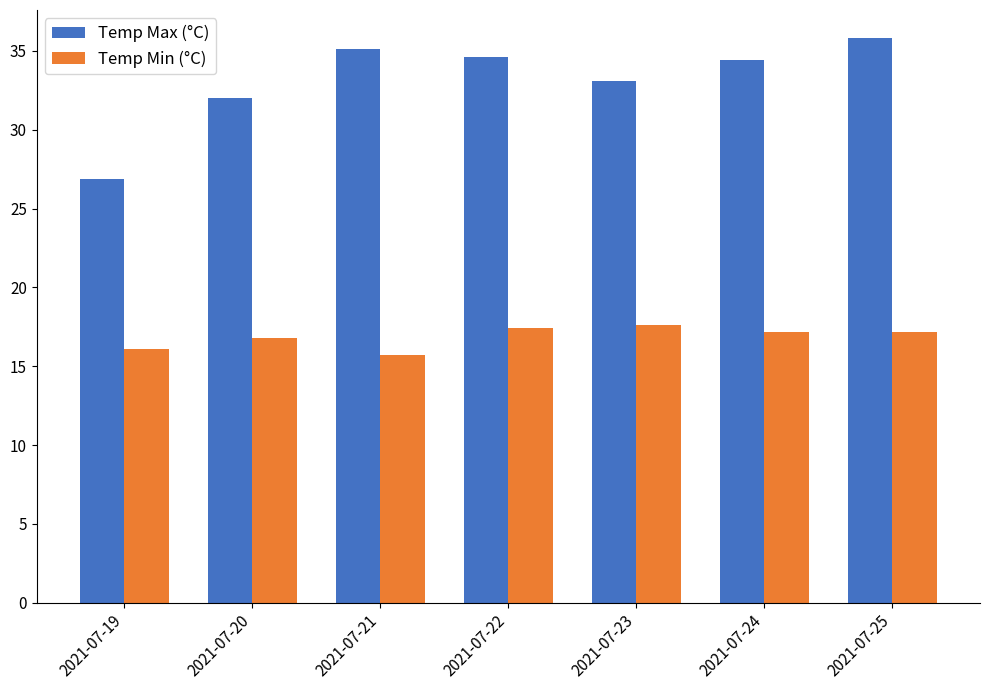

What value does the Temp Max (°C) series have at 2021-07-22?

34.6